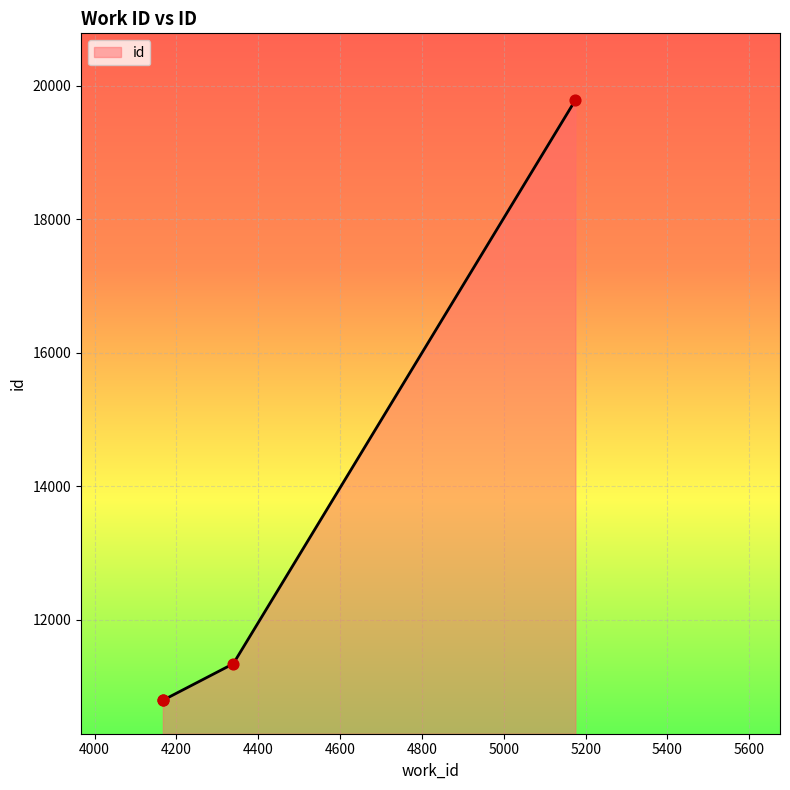

Between 4167 and 4339, which is larger?

4339